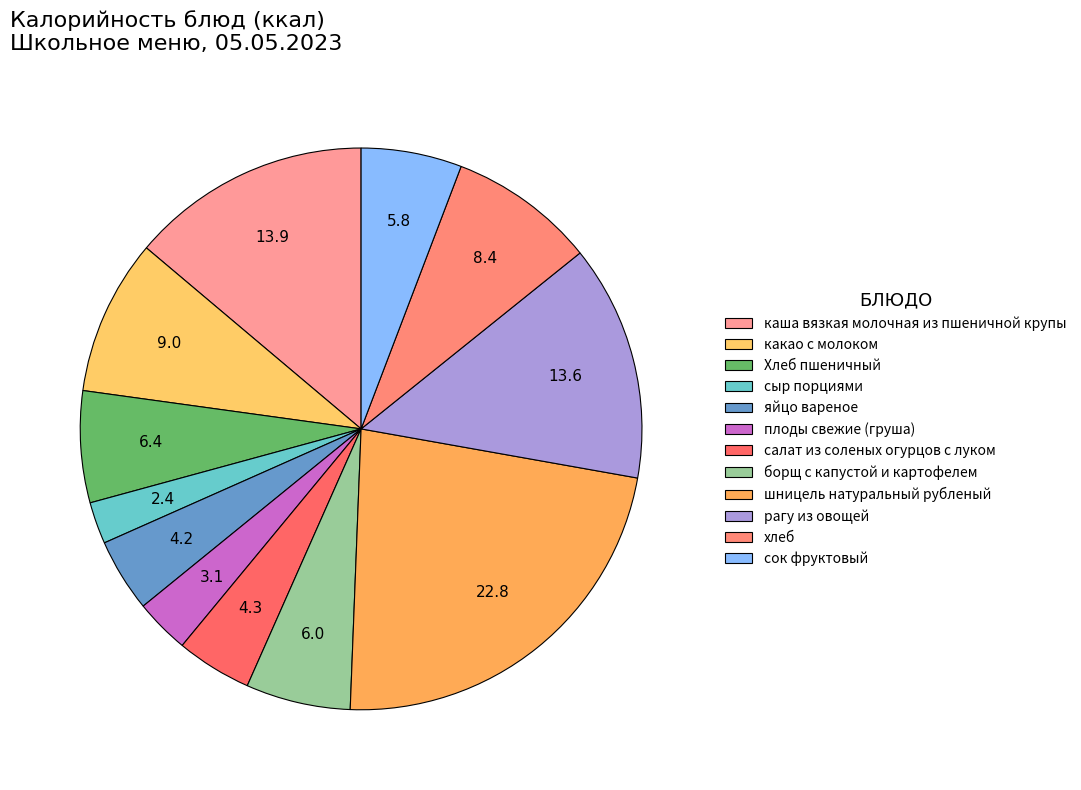

Which category has the smallest portion of the pie?

сыр порциями